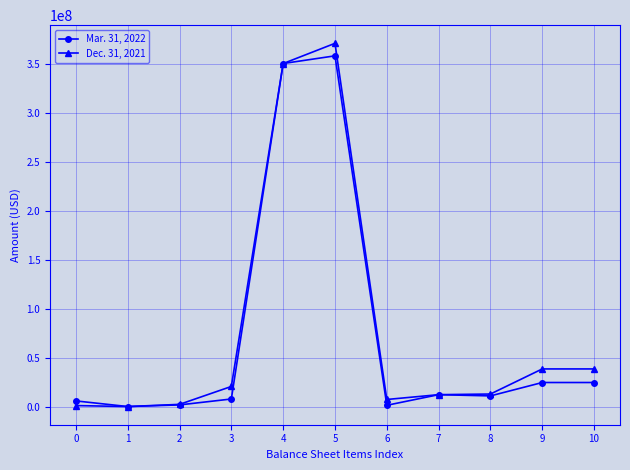

Which series changed the most between 4 and 10?

Mar. 31, 2022